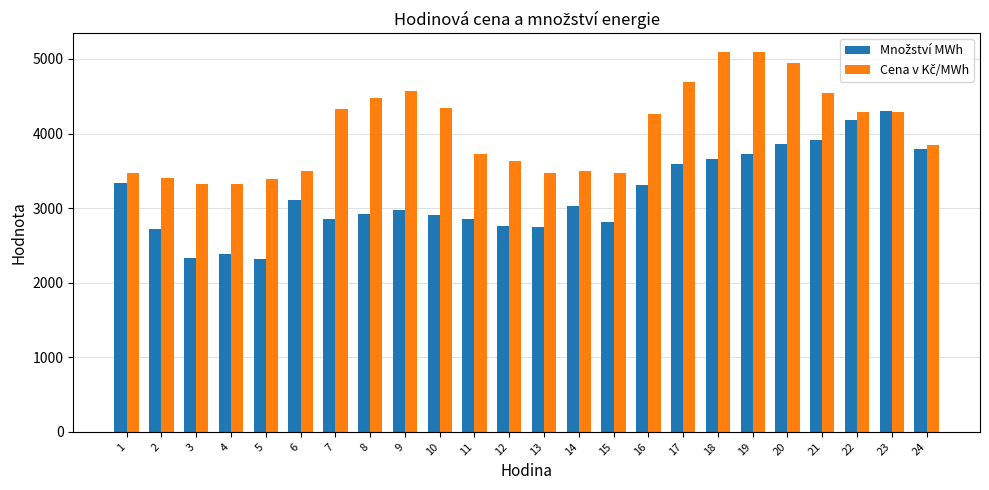

At how many categories does at least one series exceed 2485?

24